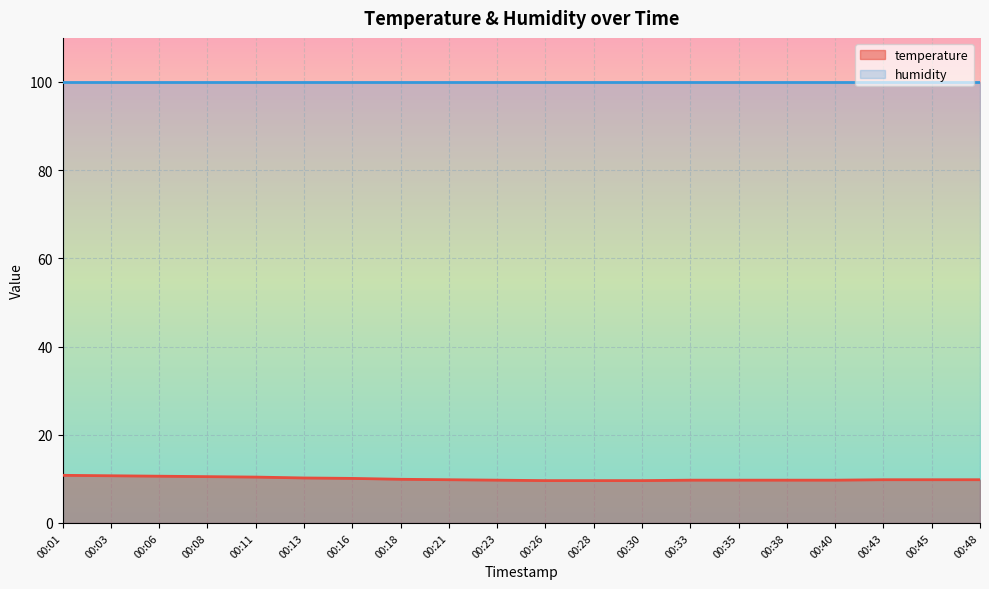

What is the value of the 18th point from the left?

9.8